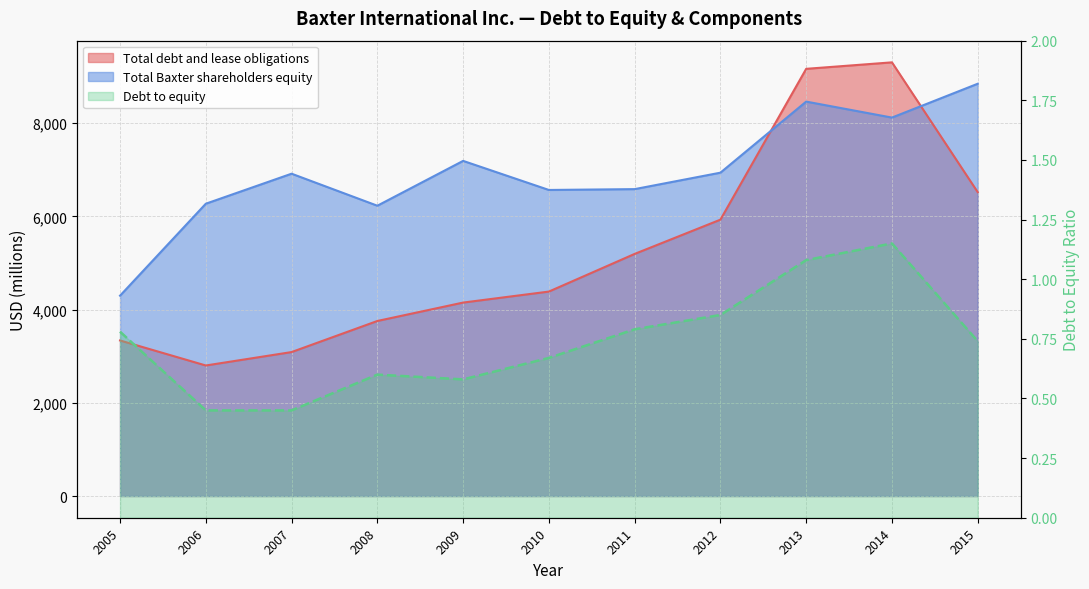

Read the Debt to equity value at 2008.

0.6